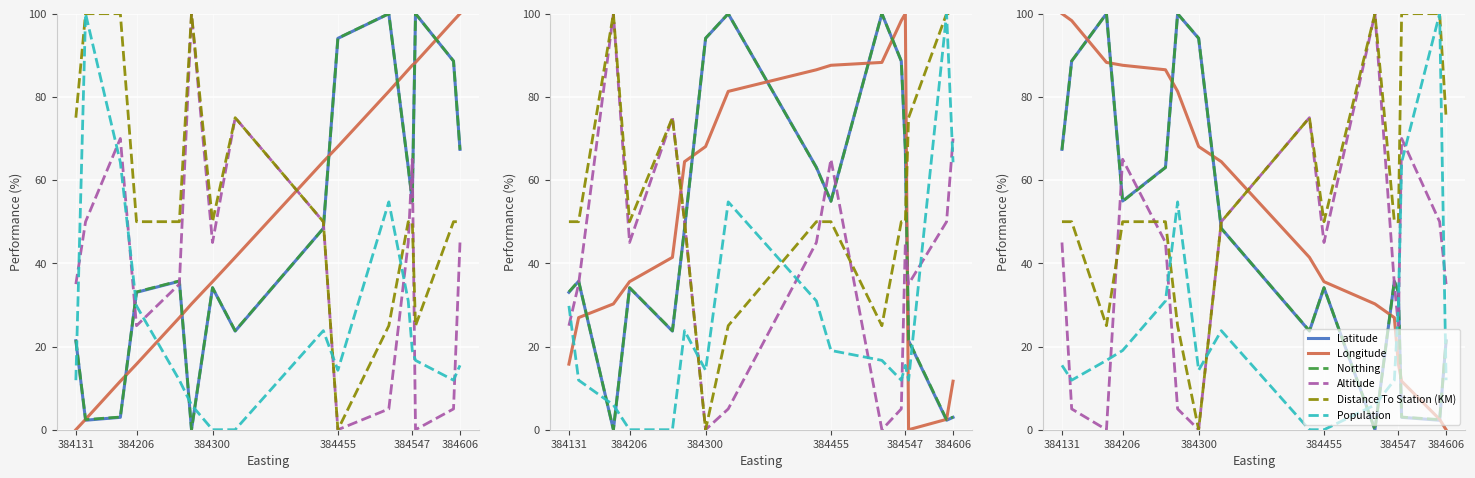

At how many categories does at least one series exceed 52?

13